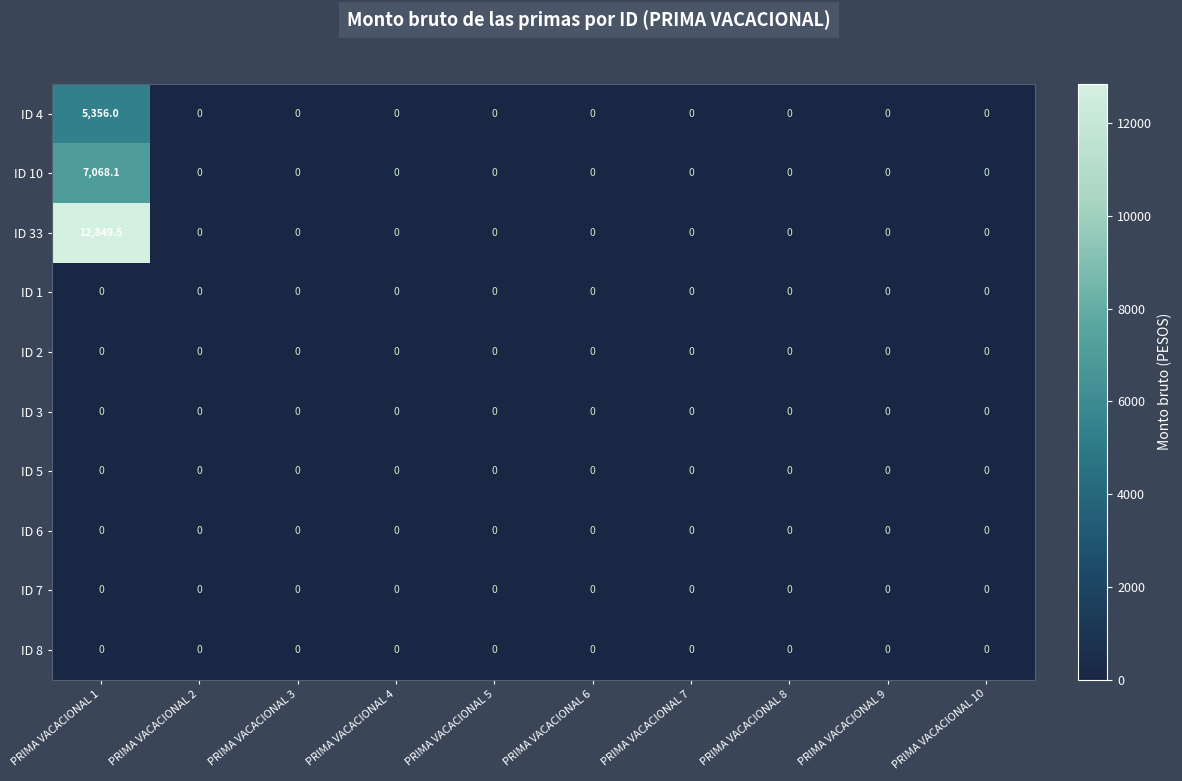

Which series has the widest spread of values?

ID 33